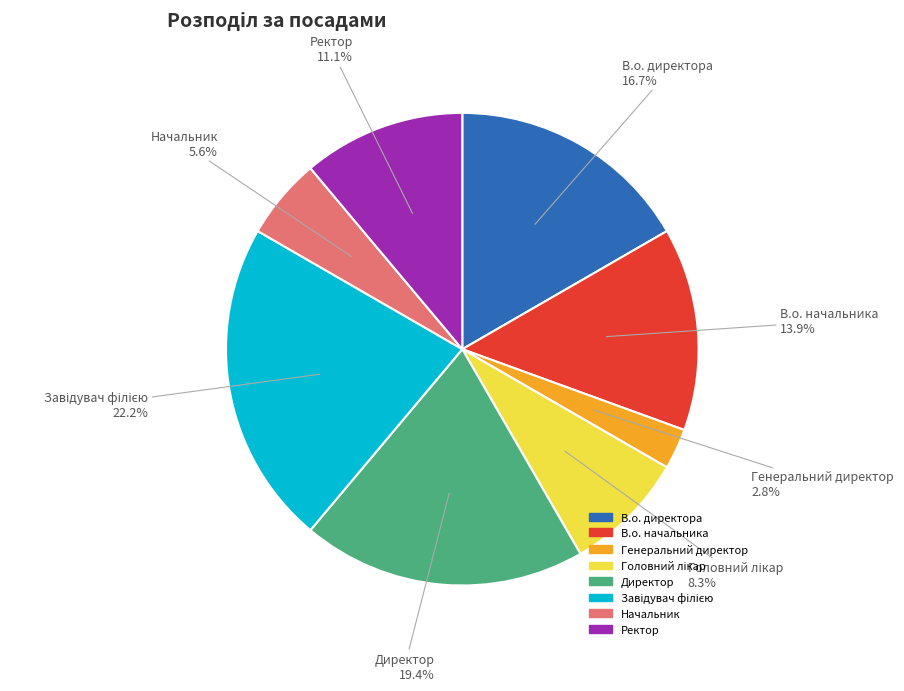

To the nearest percent, what is the average slice percentage?

12%